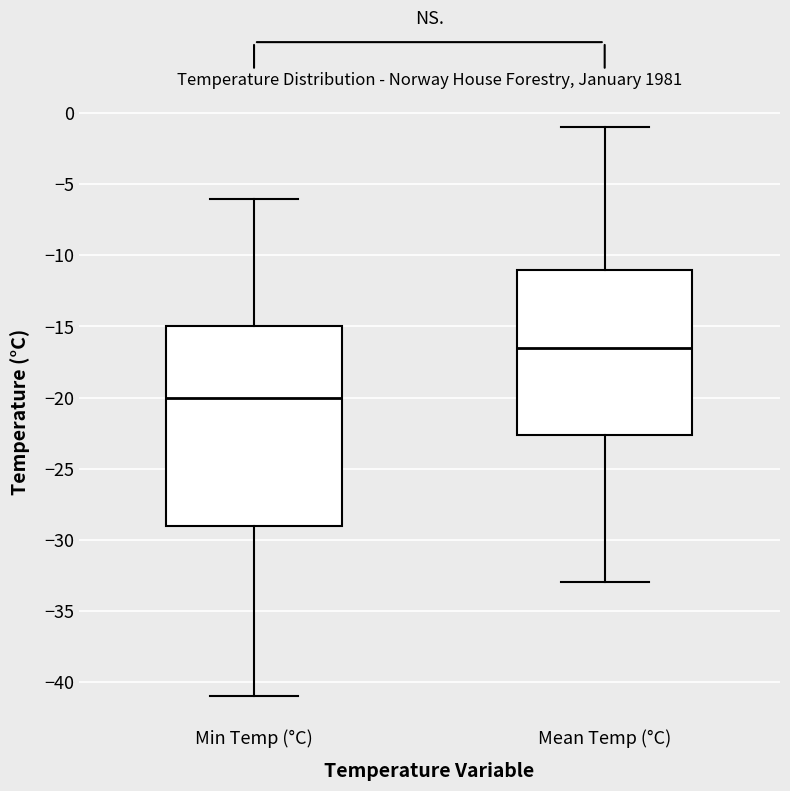

Where does the lower whisker of the box for Mean Temp (°C) end on the y-axis? The values are not printed on the chart, so give them approximately, as read against the axis.

-33.0